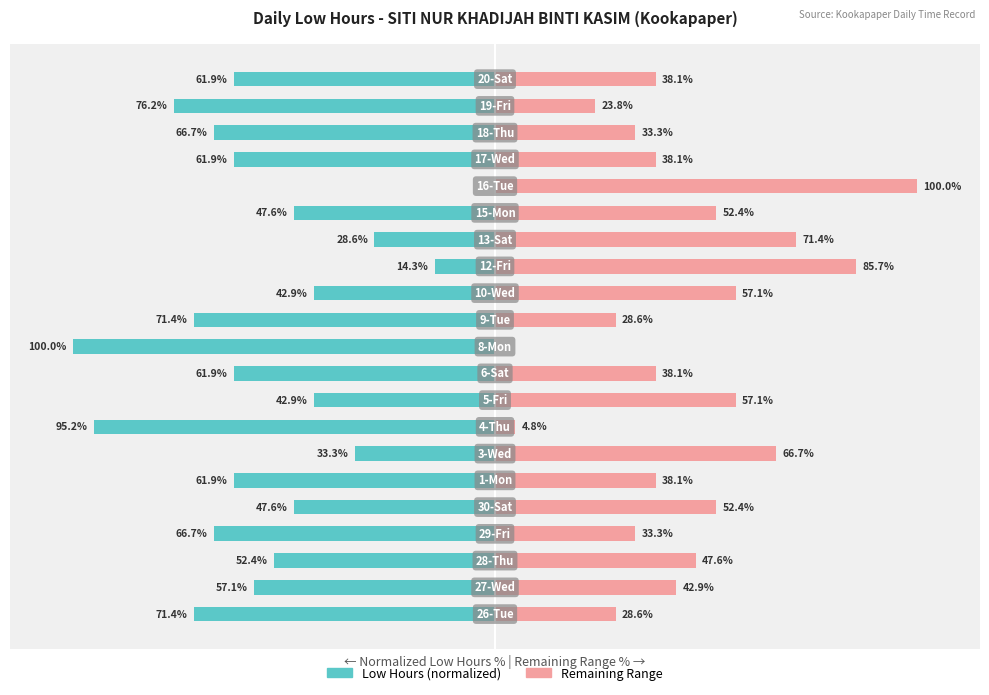

Which series changed the most between 6 and 13?

Remaining Range